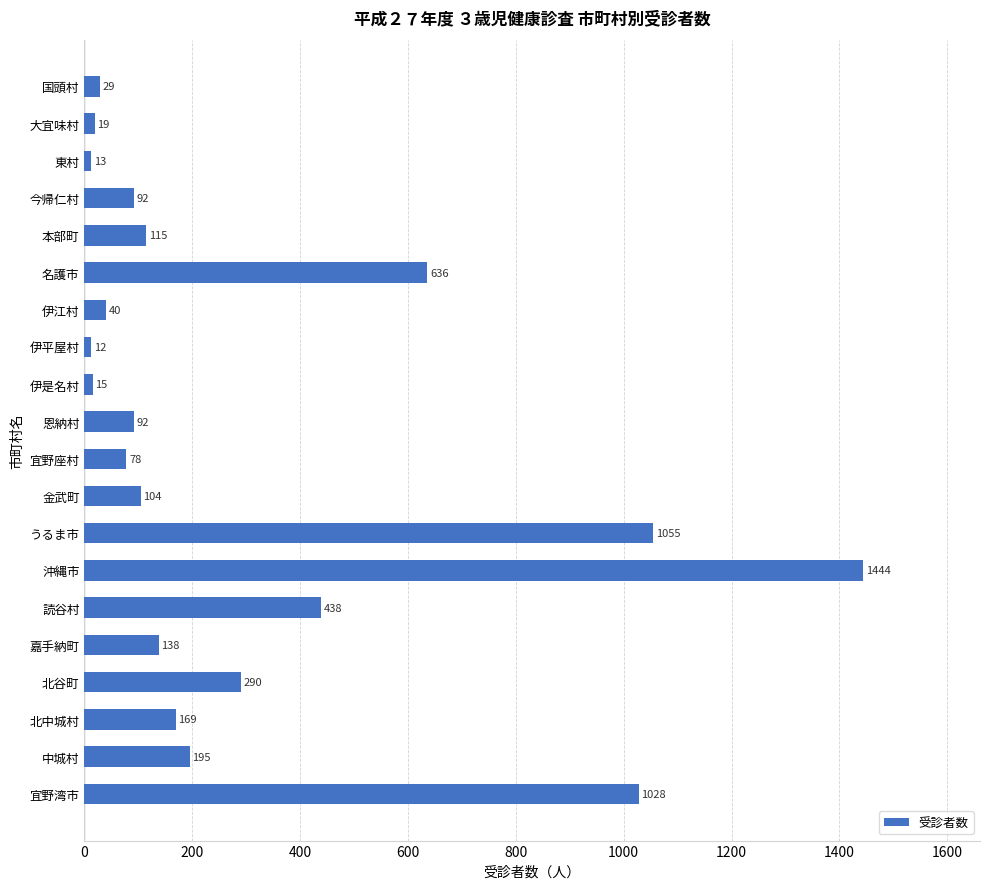

What value does the data have at うるま市?

1055